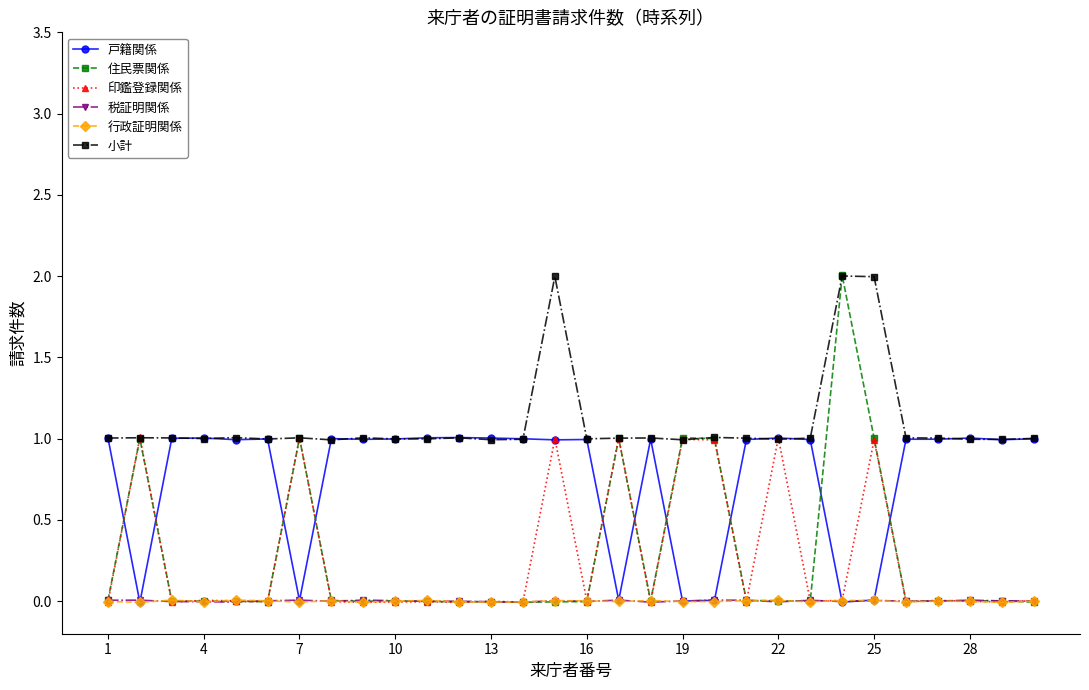

How many lines are shown in the chart?

6